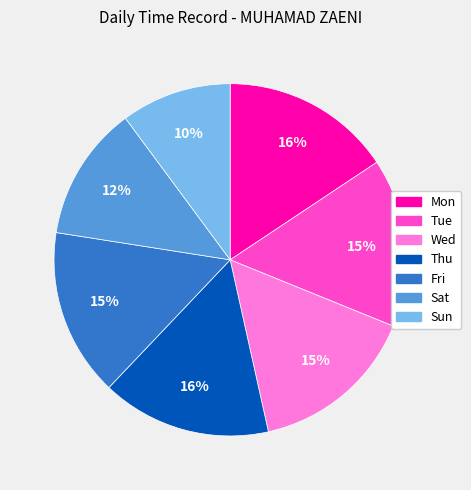

Does Wed account for over 50% of the chart?

No